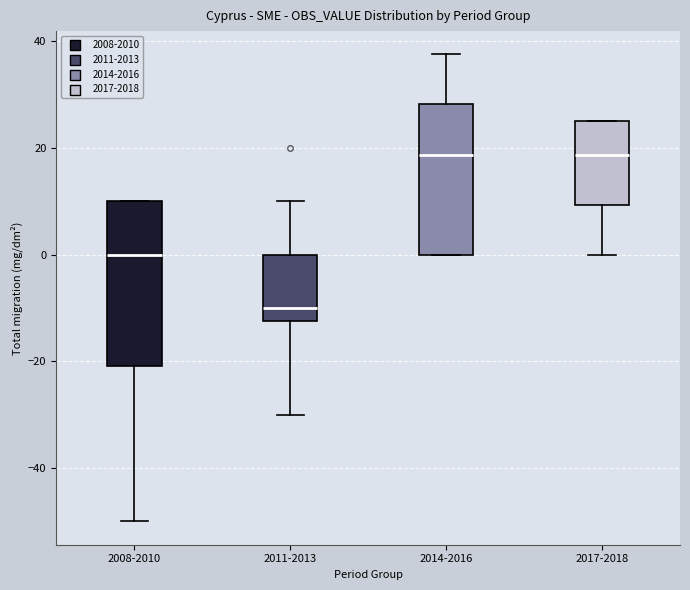

Where does the lower whisker of the box for 2011-2013 end on the y-axis? The values are not printed on the chart, so give them approximately, as read against the axis.

-30